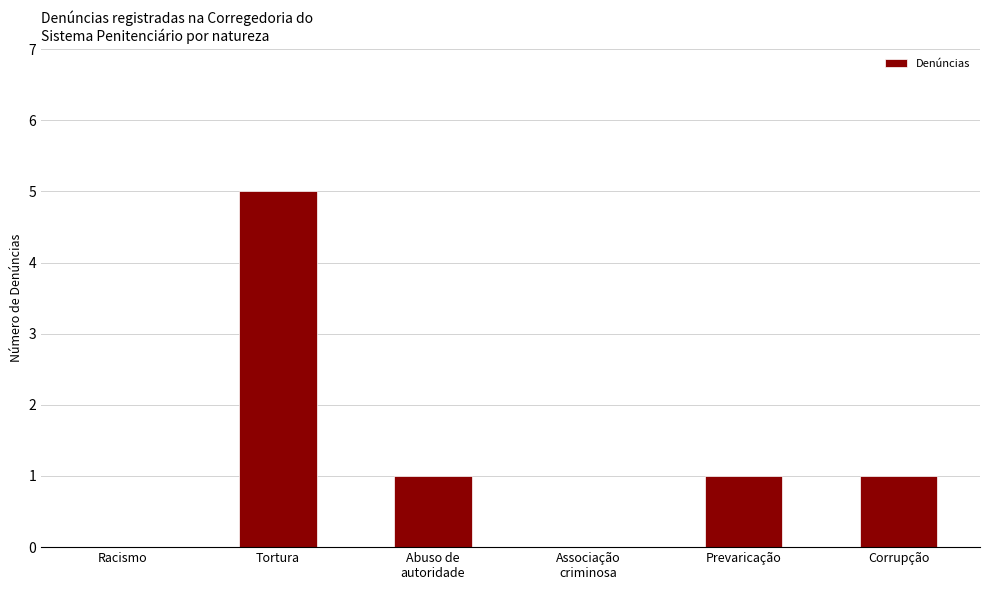

What is the sum of the values at Racismo and Tortura?

5